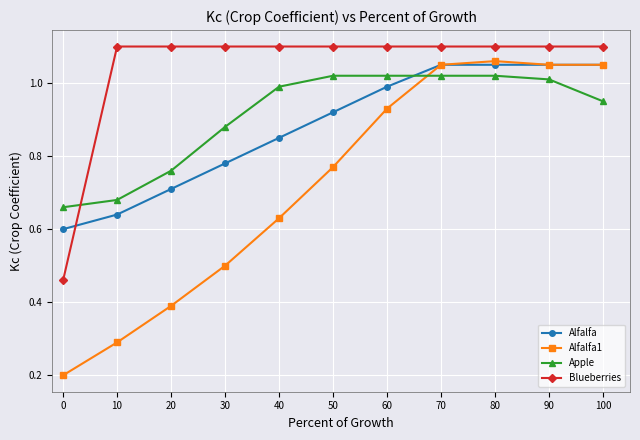

What are all the series names shown in the legend?

Alfalfa, Alfalfa1, Apple, Blueberries